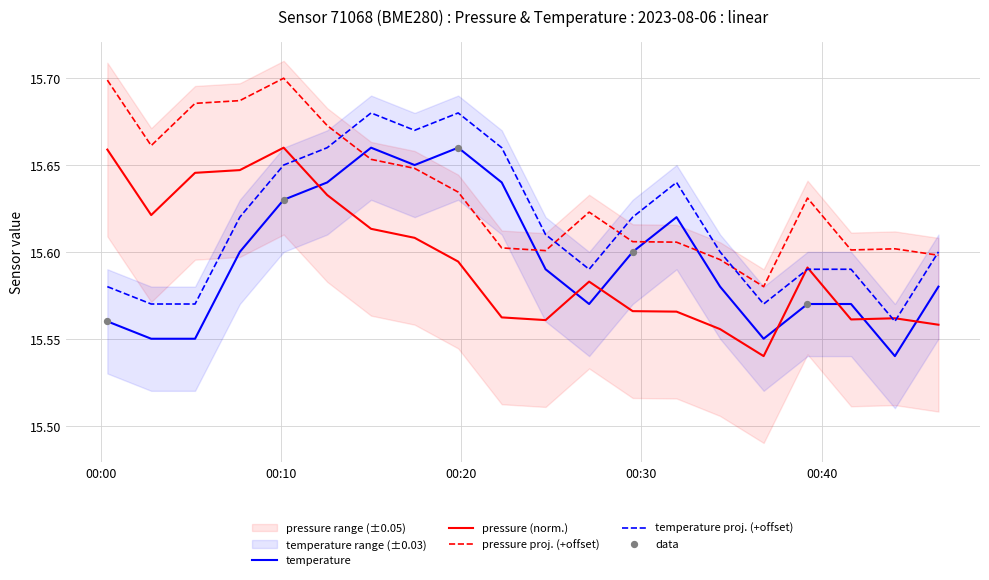

Which series contains the lowest Y value?

pressure